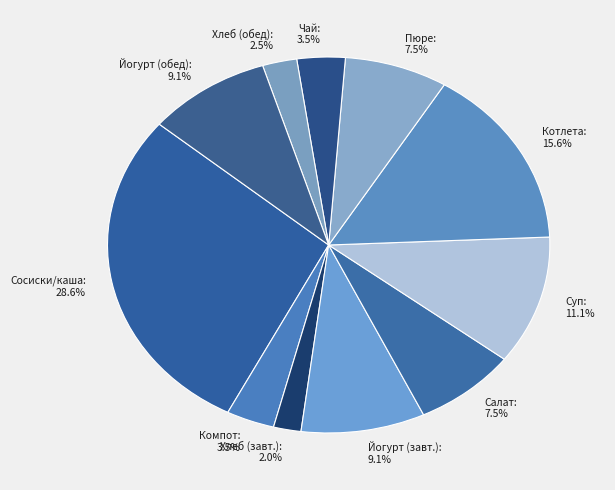

How many segments does this pie chart have?

11